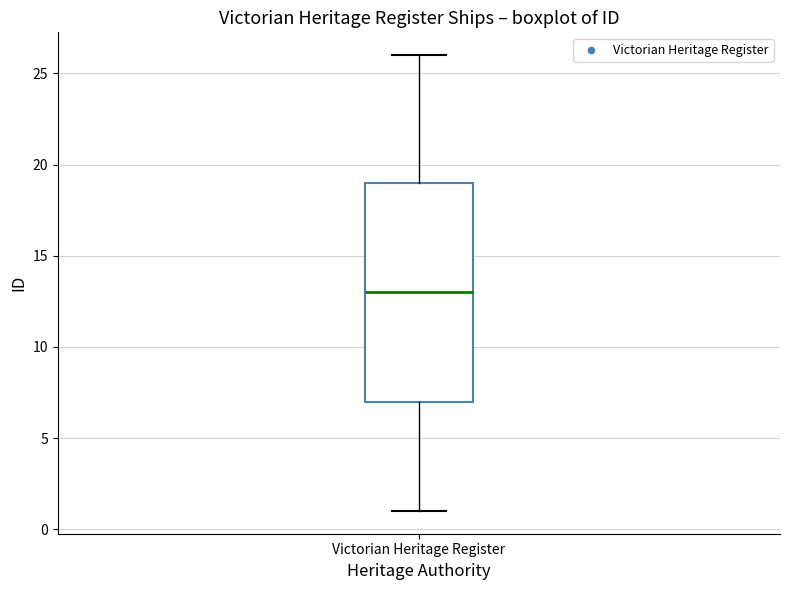

Read this box plot against the y-axis: the position of the median line, the range covered by the box, and the ends of both whiskers. The values are not printed on the chart, so give them approximately, as read against the axis.

median 13, box 7 to 19, whiskers 1 to 26